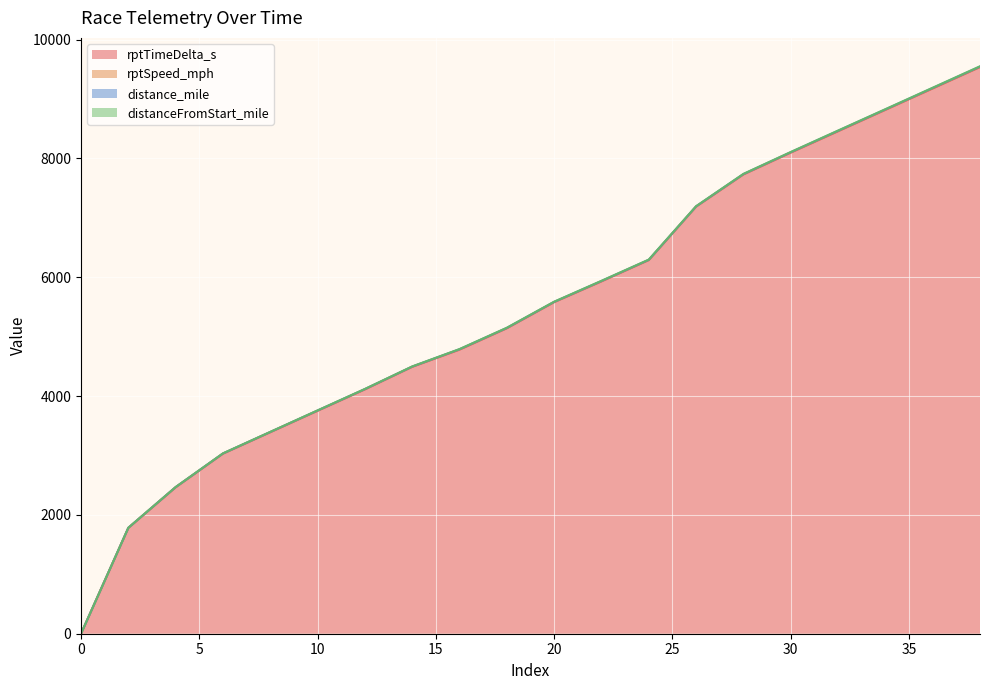

What is the value of the distance_mile point at the 19th from the left?

9190.2